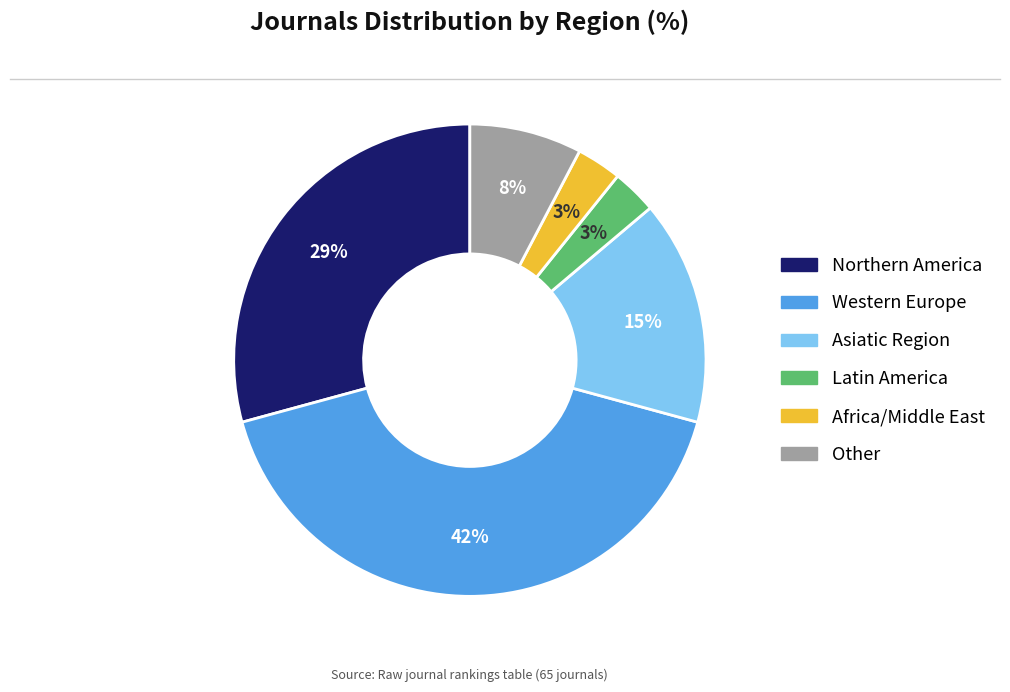

Approximately how many times larger is the value at Africa/Middle East compared to Other?

0.4